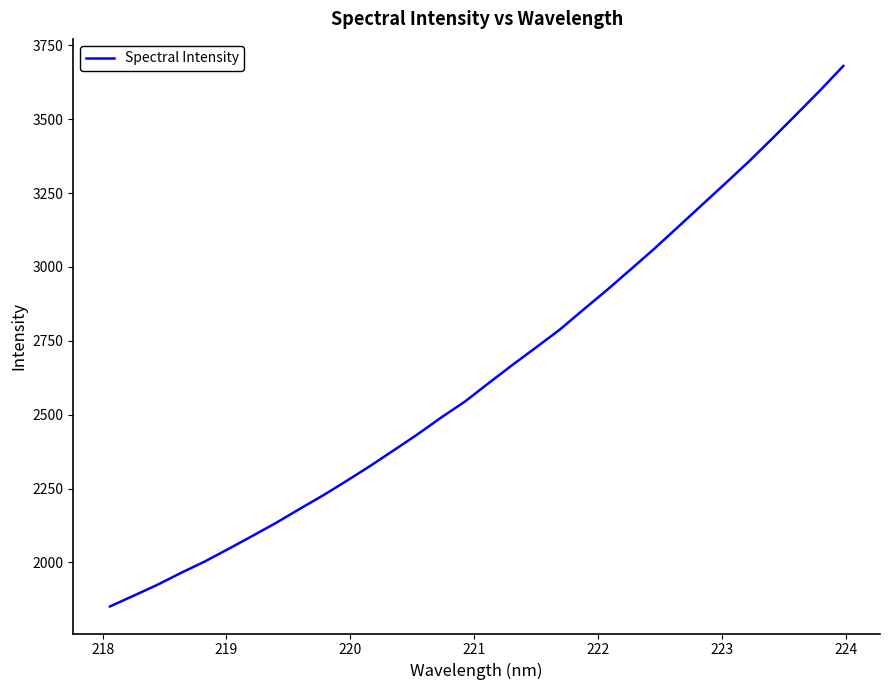

True or false: the data has more than 0 interior local peaks.

False